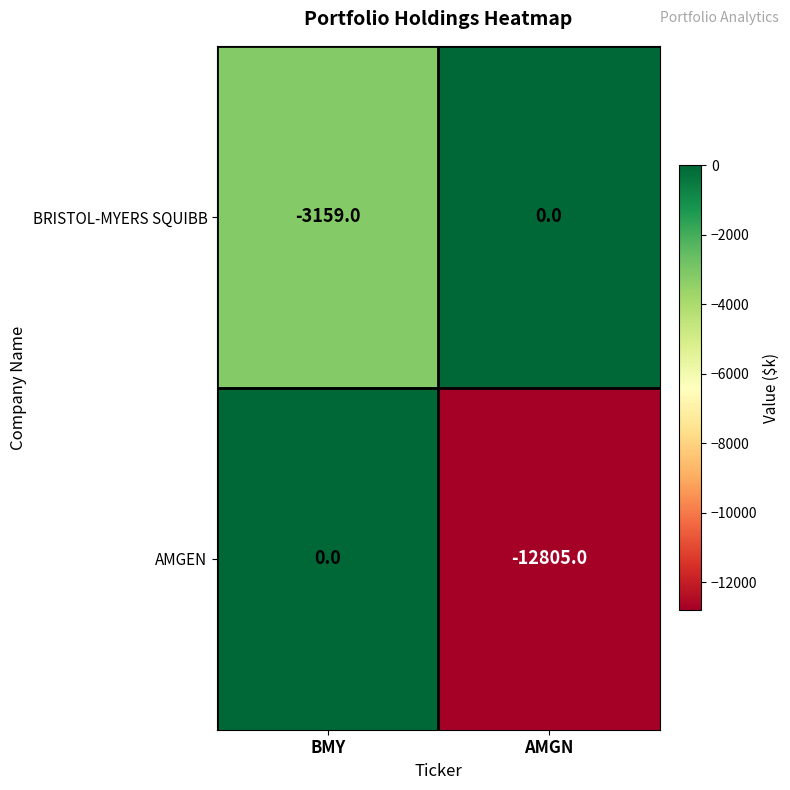

How many negative values does the AMGEN series have?

1